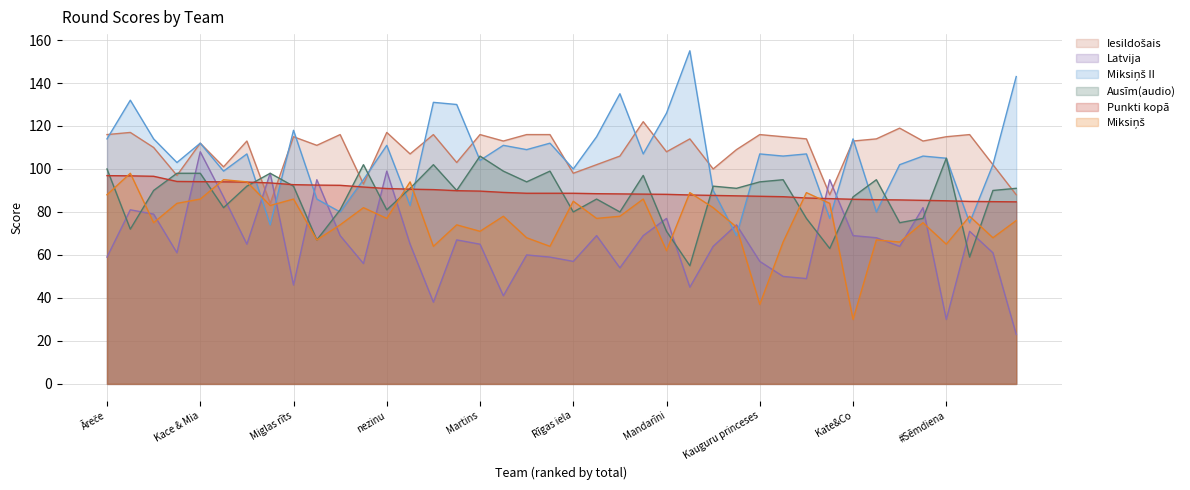

List the series in order of their peak value, lowest first.

Punkti kopā, Miksiņš, Ausīm(audio), Latvija, Iesildošais, Miksiņš II